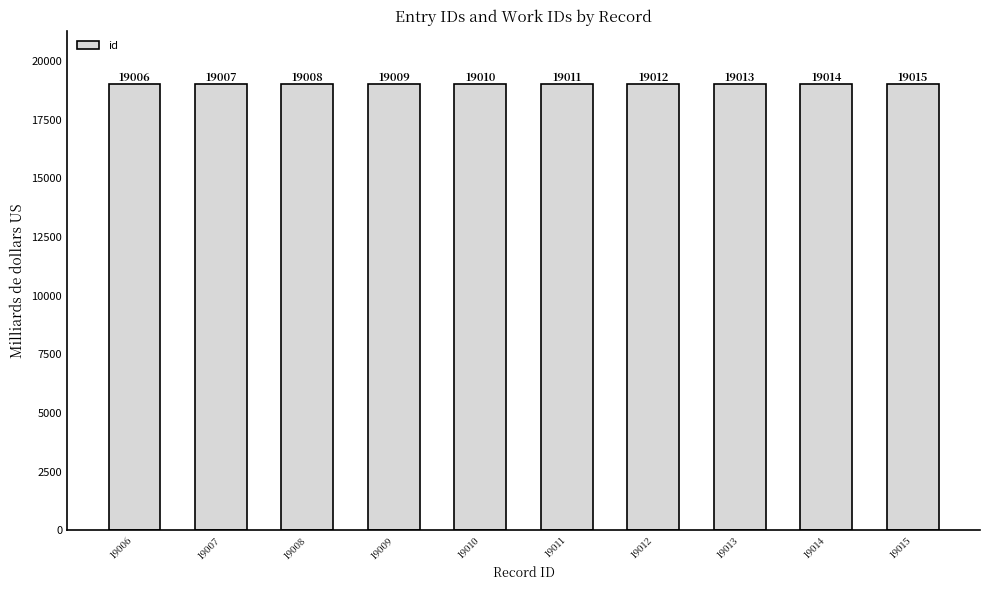

Reading left to right, transcribe all the data shown in this chart.

19006	19007	19008	19009	19010	19011	19012	19013	19014	19015